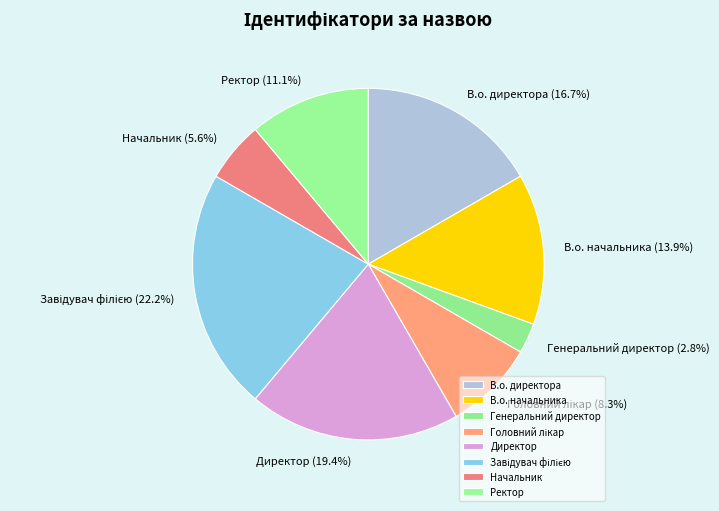

How much of the chart is everything except Начальник?

94.4%